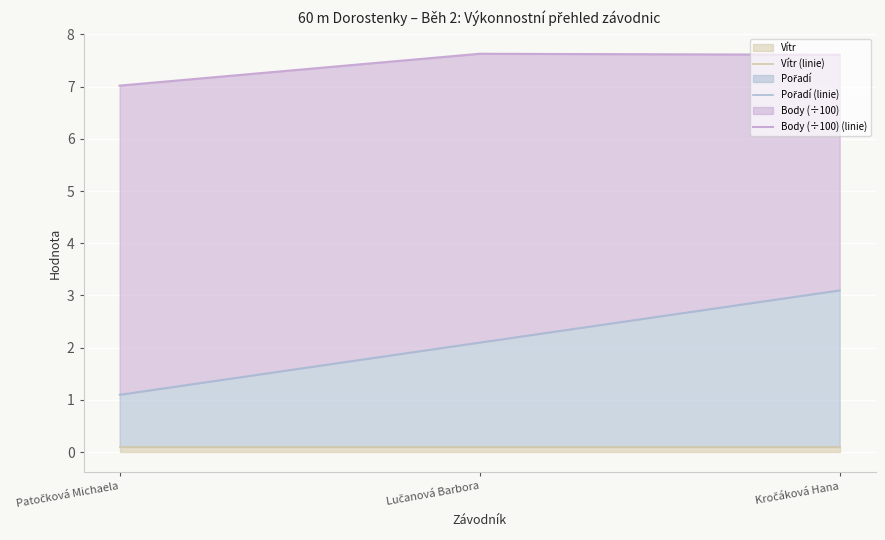

Reading right to left, list all the values displayed in this chart.

Vítr (linie): 0.1	0.1	0.1
Pořadí (linie): 3.1	2.1	1.1
Body (÷100) (linie): 7.6	7.6	7.0